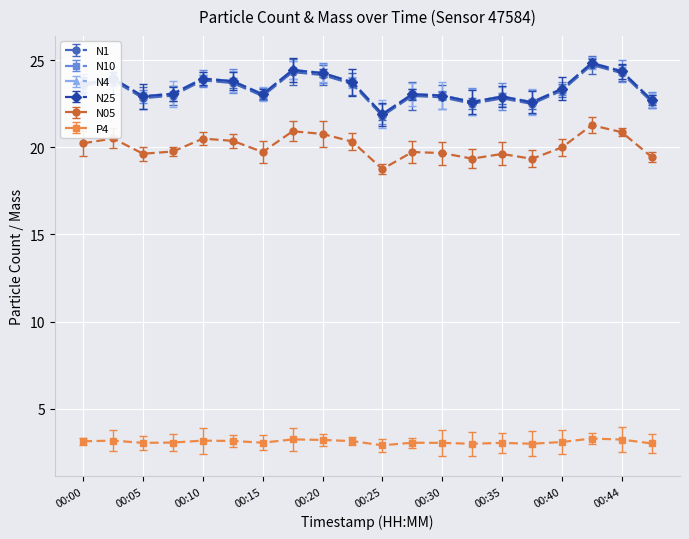

What is the greatest value displayed?

24.9